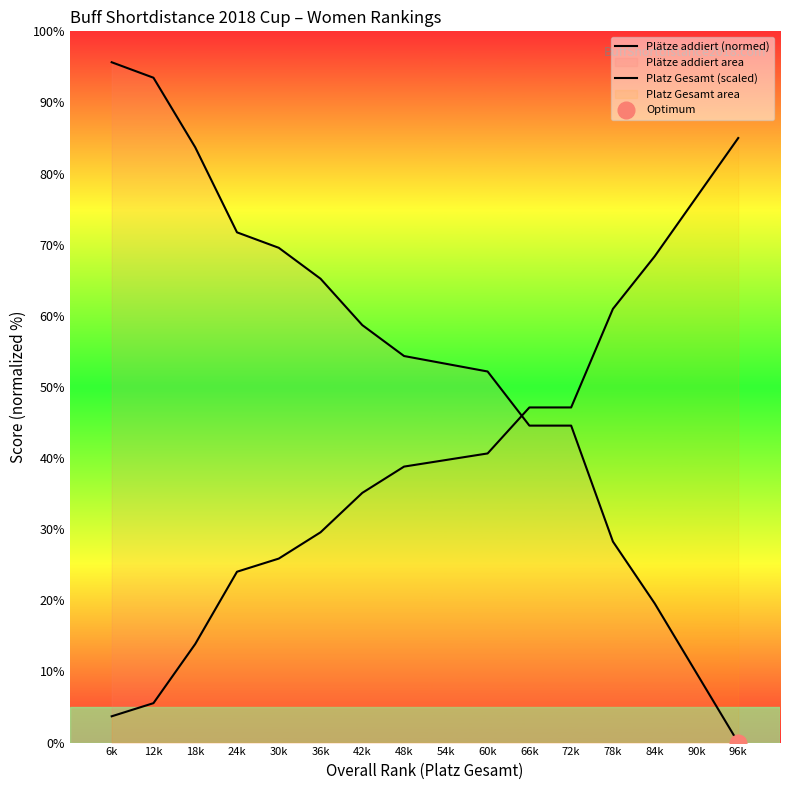

Rank the series by their maximum value, from highest to lowest.

Plätze addiert (normed), Platz Gesamt (scaled)